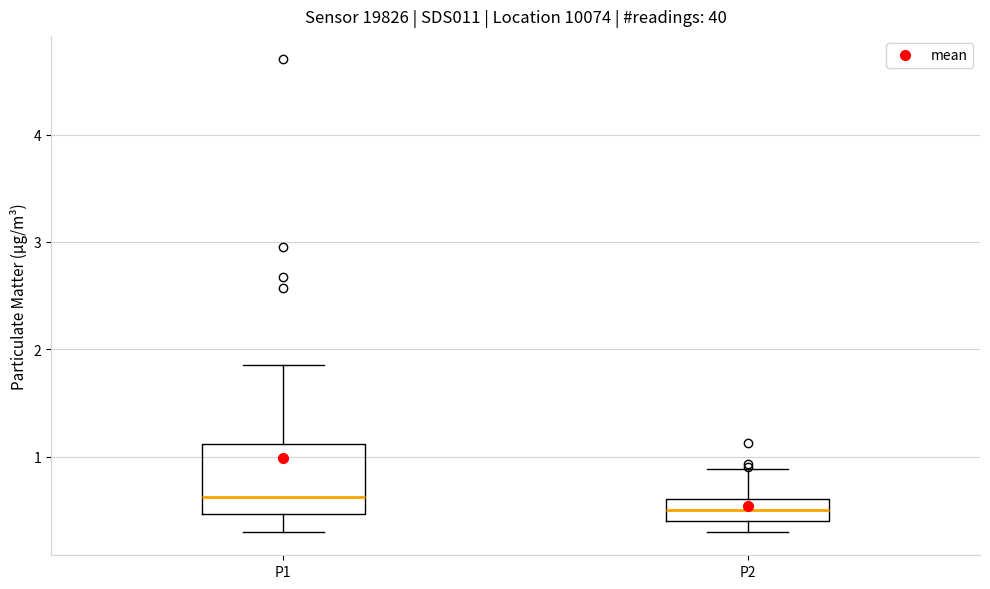

Reading left to right, transcribe this box plot: for each box, give where its median line is, the range the box spans, and where its two whiskers end, as read against the y-axis. The values are not printed on the chart, so give them approximately, as read against the axis.

P1: median 0.6, box 0.5 to 1.1, whiskers 0.3 to 1.9
P2: median 0.5, box 0.4 to 0.6, whiskers 0.3 to 0.9